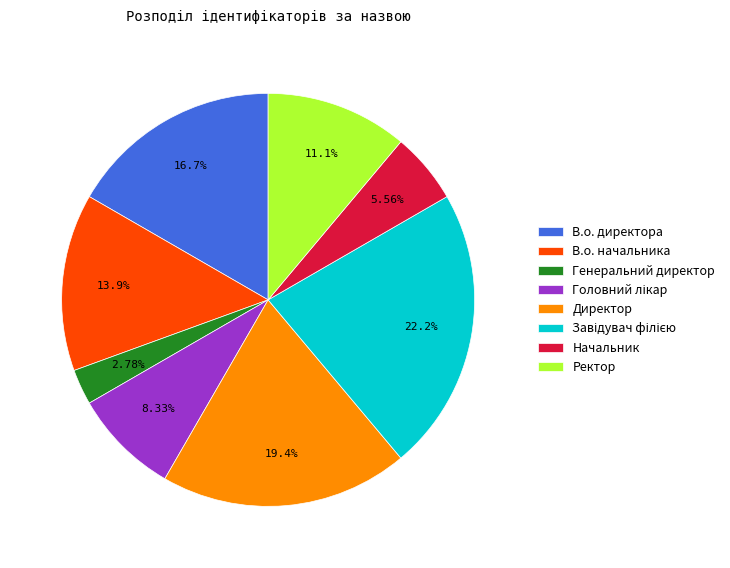

How many segments does this pie chart have?

8